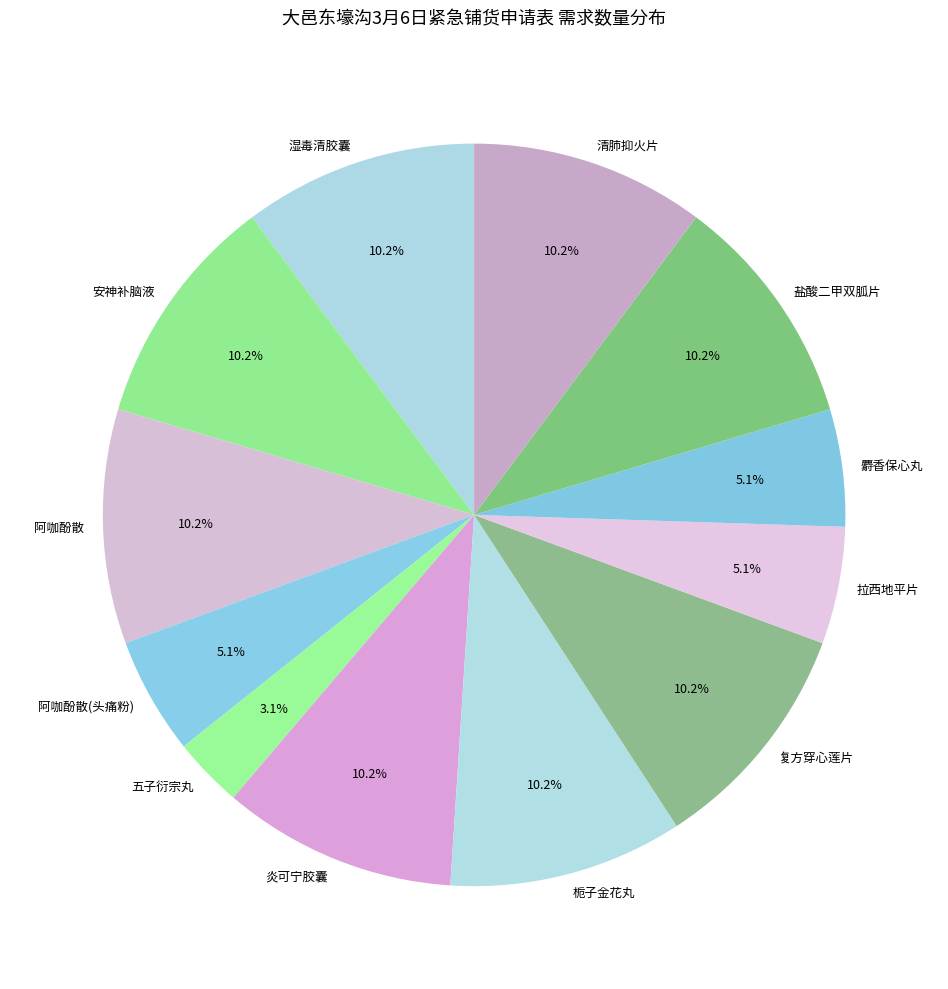

How many segments does this pie chart have?

12